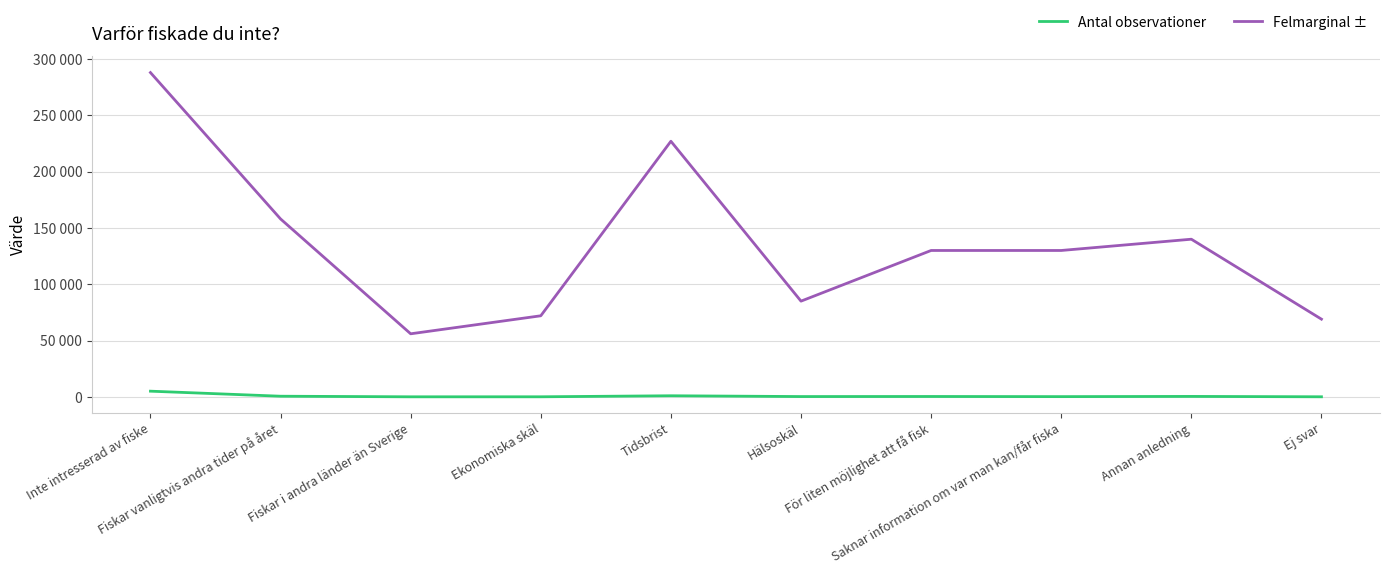

True or false: Felmarginal ± and Antal observationer cross at least once.

False